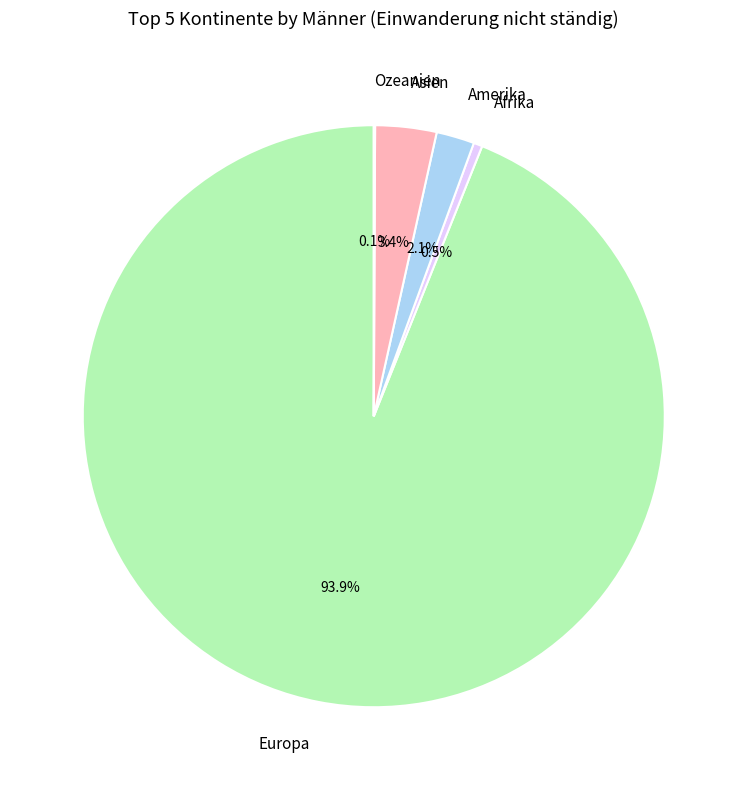

To the nearest percent, what is the average slice percentage?

20%